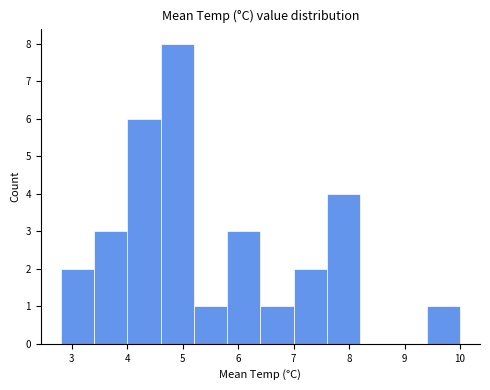

Over which range of the x-axis is the bar tallest?

4.6 to 5.2